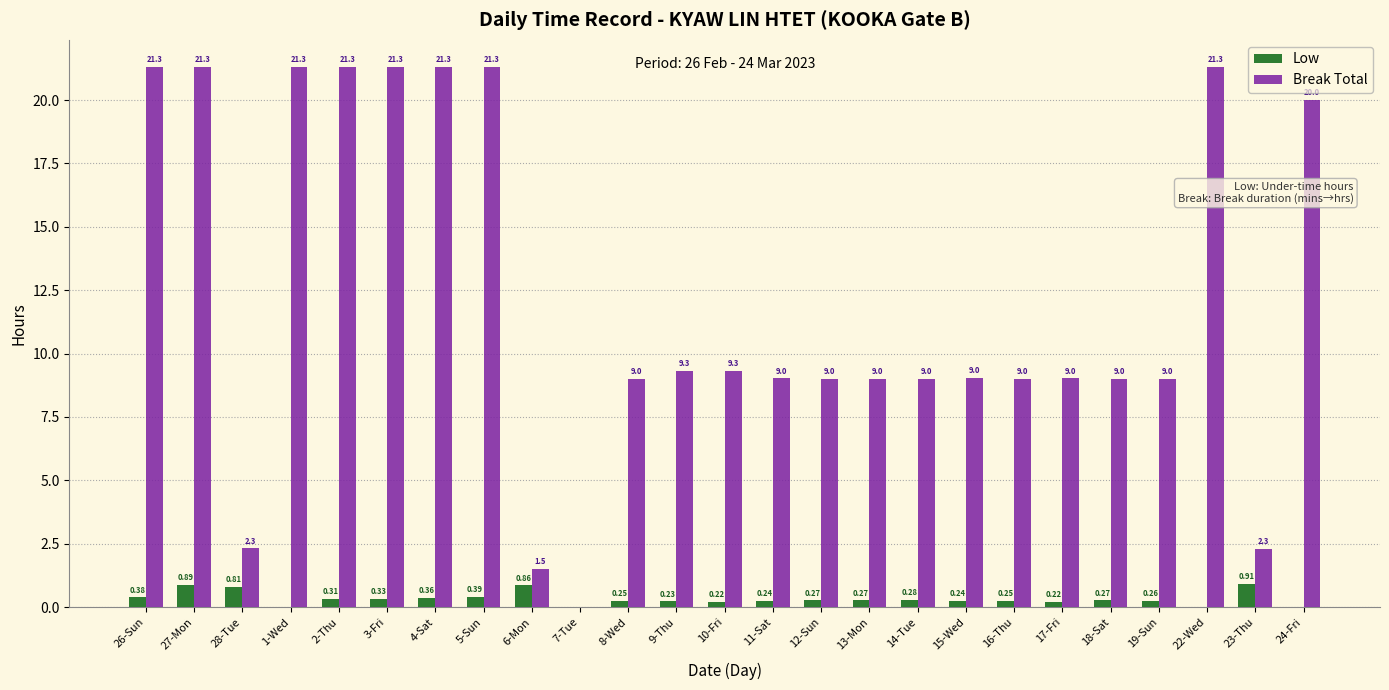

Is the value of Break Total at 12-Sun greater than the value of Low at 23-Thu?

Yes